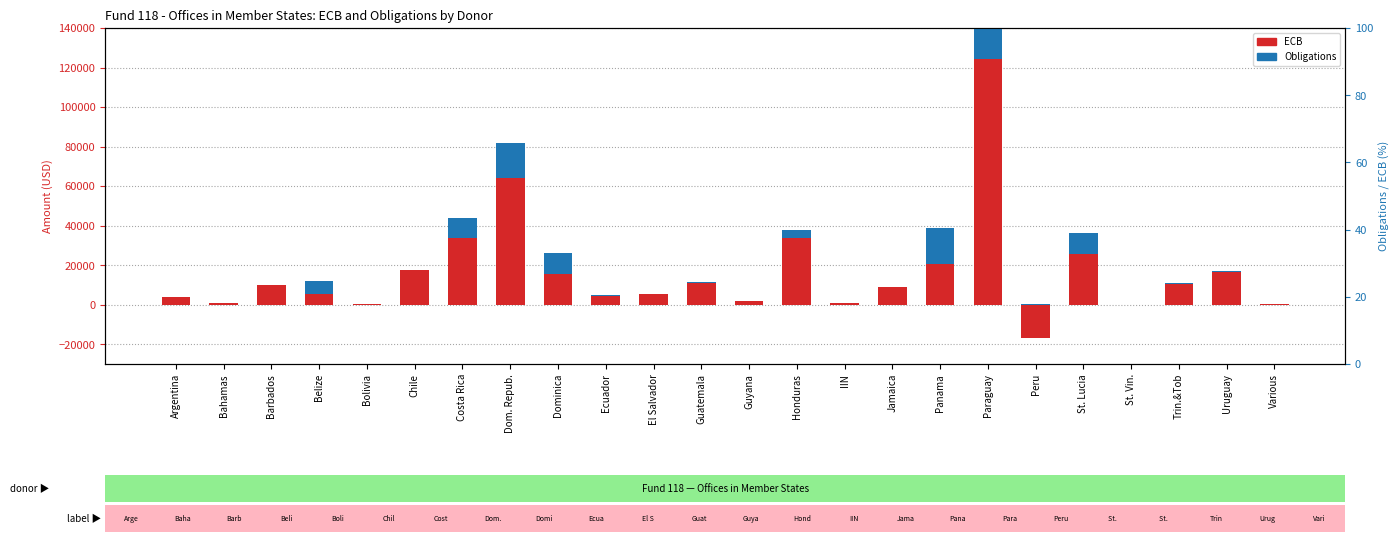

What is the highest value of the ECB series?

124135.6